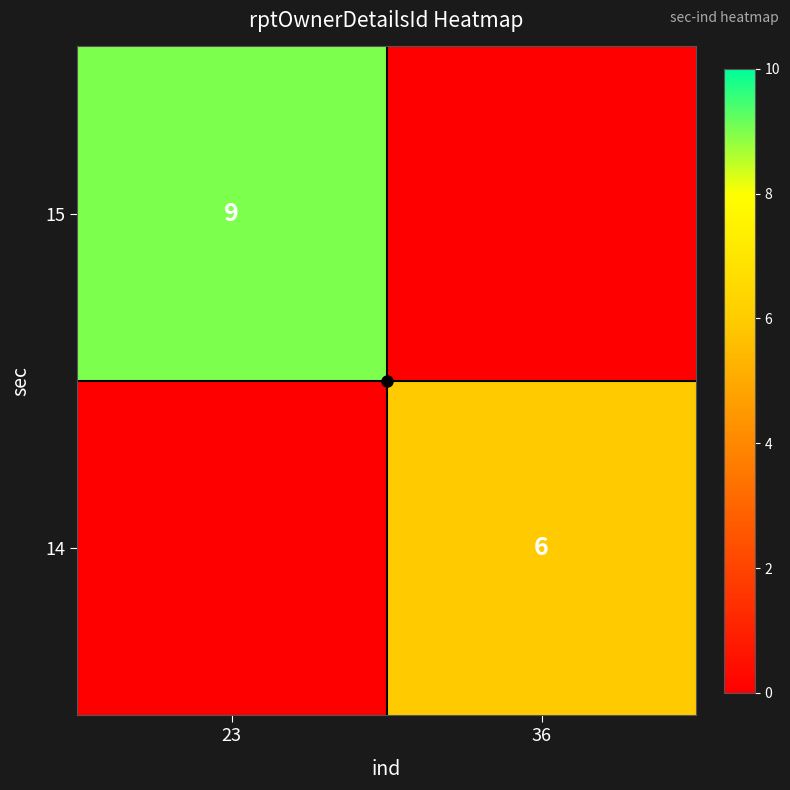

Which category has the lowest value across all series?

36